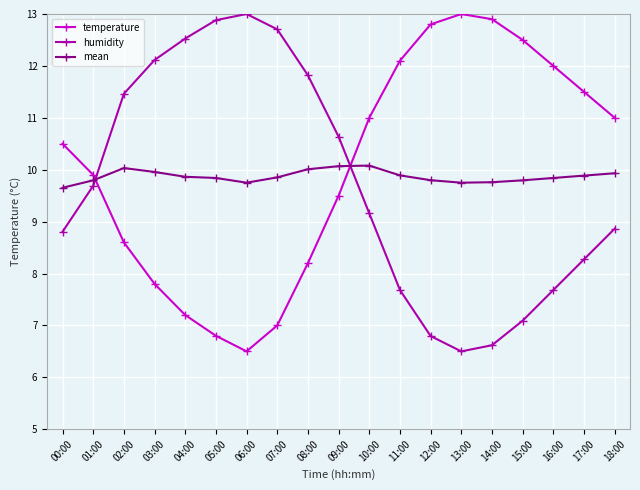

What is the spread (max minus min) of values at 05:00?

6.1